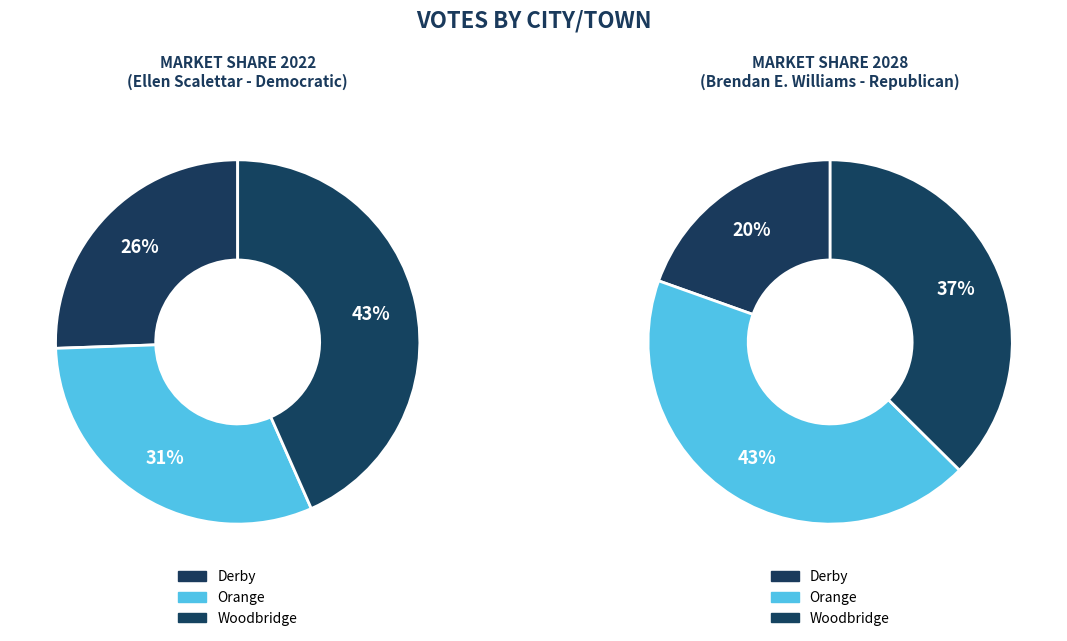

Which series changed the most between Orange and Woodbridge?

Ellen Scalettar Democratic